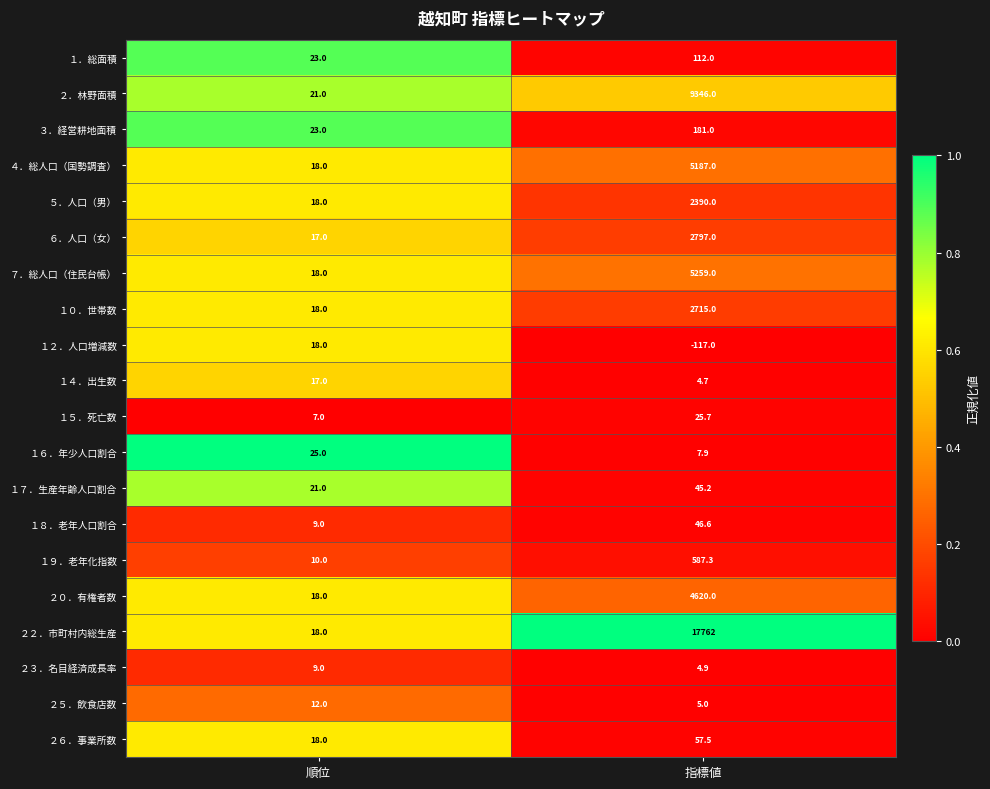

What is the difference between the highest and lowest values at 順位?

18.0